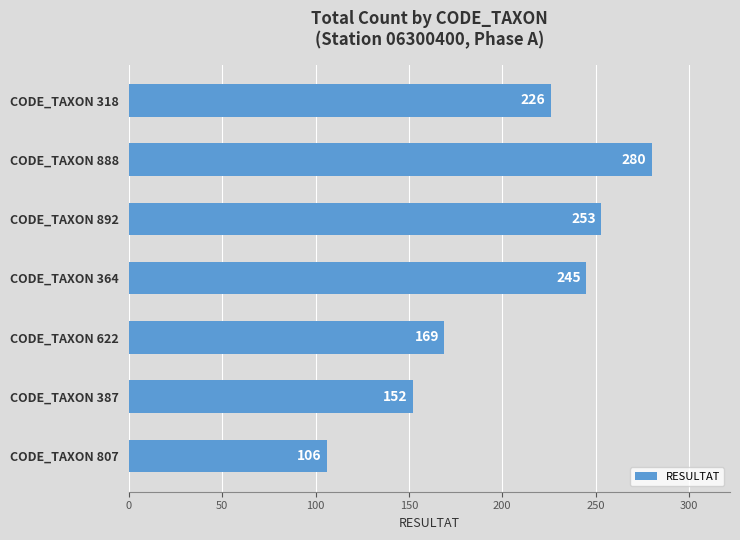

List the labels in order of value, smallest first.

CODE_TAXON 807, CODE_TAXON 387, CODE_TAXON 622, CODE_TAXON 318, CODE_TAXON 364, CODE_TAXON 892, CODE_TAXON 888